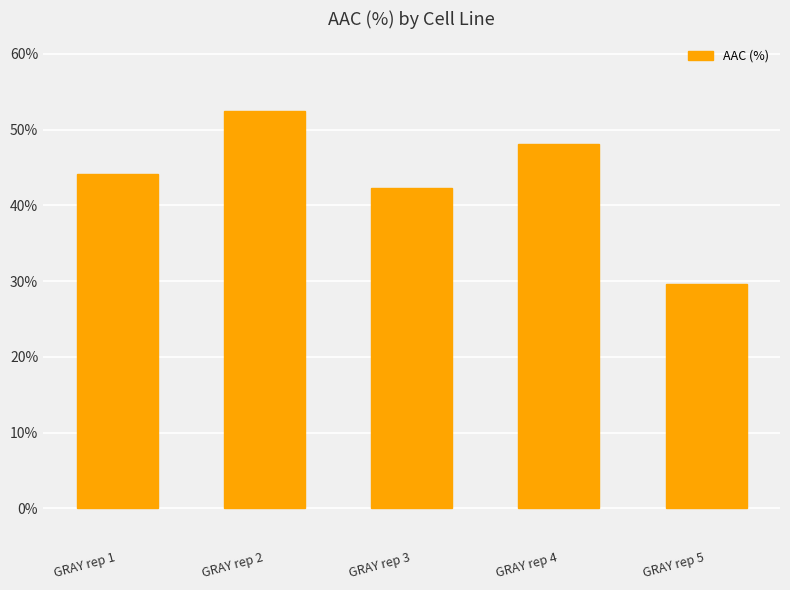

At which category does the chart reach its peak across all series?

GRAY rep 2